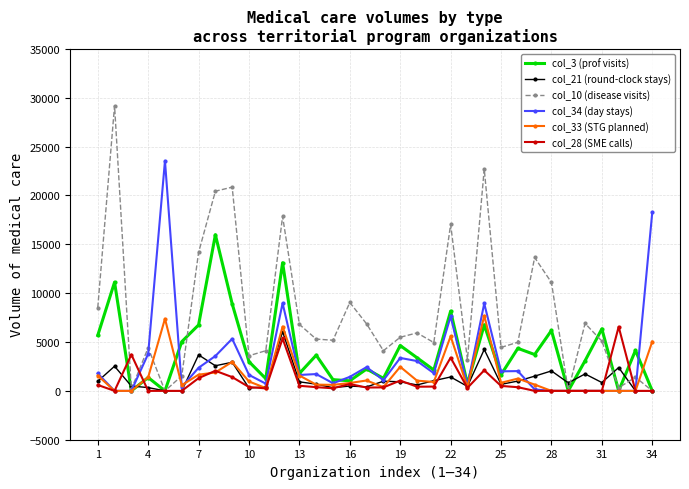

Which series has the widest spread of values?

col_10 (disease visits)